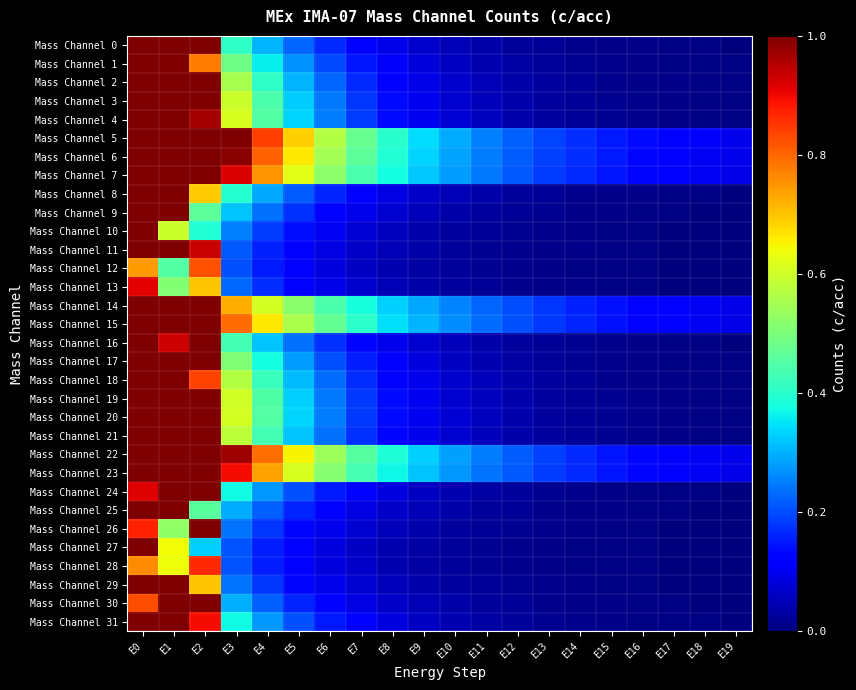

What is the maximum value shown in the chart?

2.5